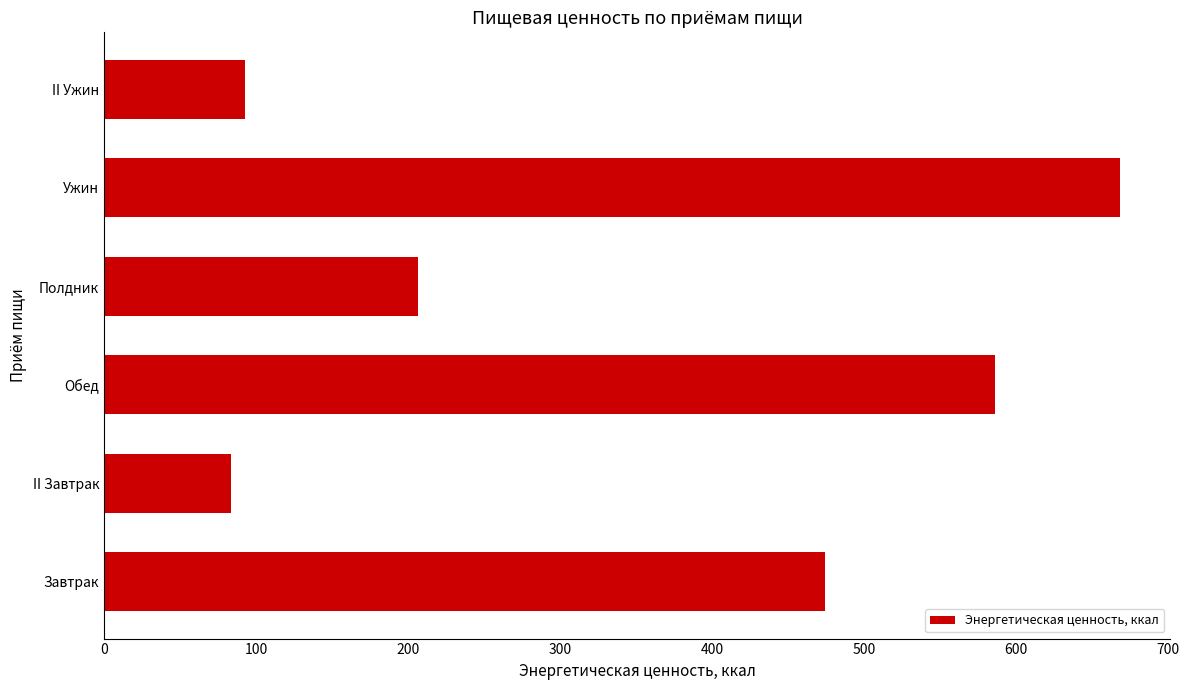

Reading bottom to top, extract all data points from this chart.

Завтрак=474.5	II Завтрак=83.4	Обед=586.2	Полдник=206.7	Ужин=668.0	II Ужин=92.5